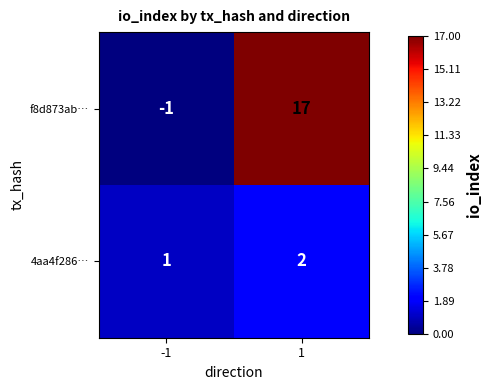

Reading right to left, what are all the values shown in this chart?

f8d873ab…: 17	-1
4aa4f286…: 2	1